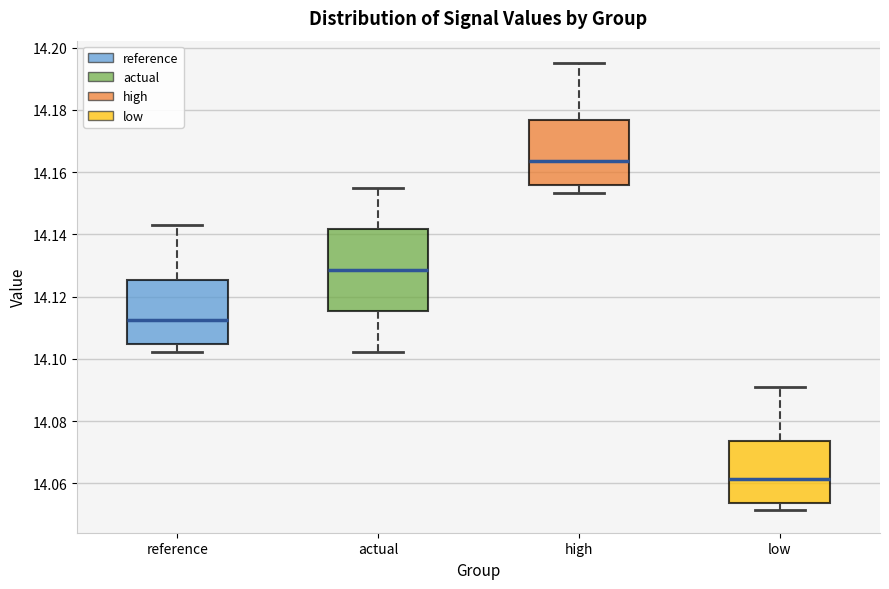

Reading left to right, transcribe this box plot: for each box, give where its median line is, the range the box spans, and where its two whiskers end, as read against the y-axis. The values are not printed on the chart, so give them approximately, as read against the axis.

reference: median 14.112, box 14.104 to 14.126, whiskers 14.102 to 14.144
actual: median 14.128, box 14.116 to 14.142, whiskers 14.102 to 14.154
high: median 14.164, box 14.156 to 14.176, whiskers 14.154 to 14.196
low: median 14.062, box 14.054 to 14.074, whiskers 14.052 to 14.092